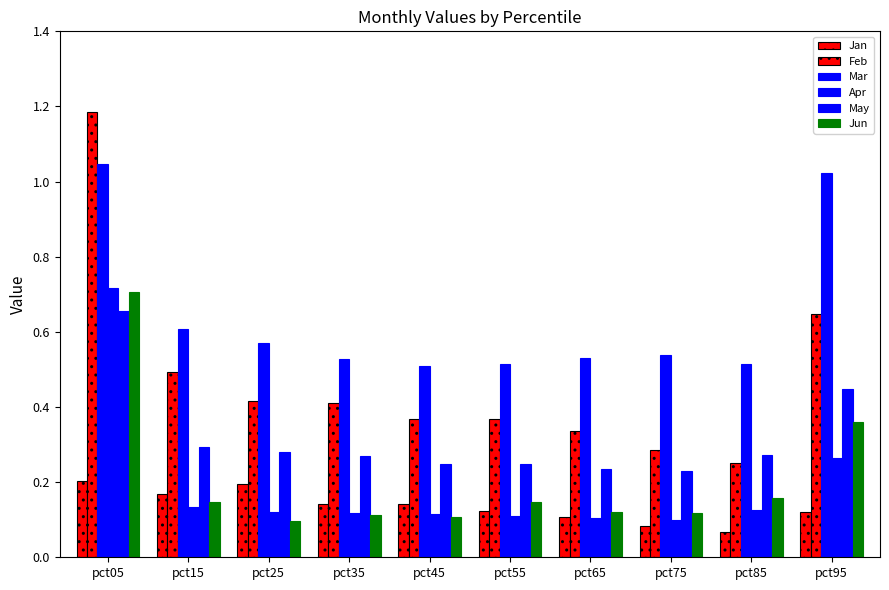

What is the smallest value displayed?

0.1